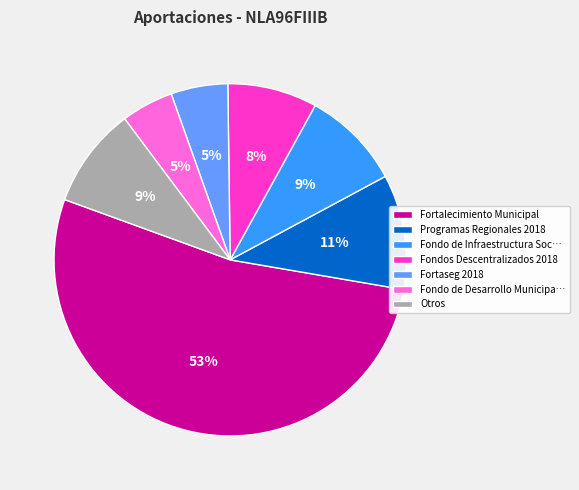

How many segments does this pie chart have?

7